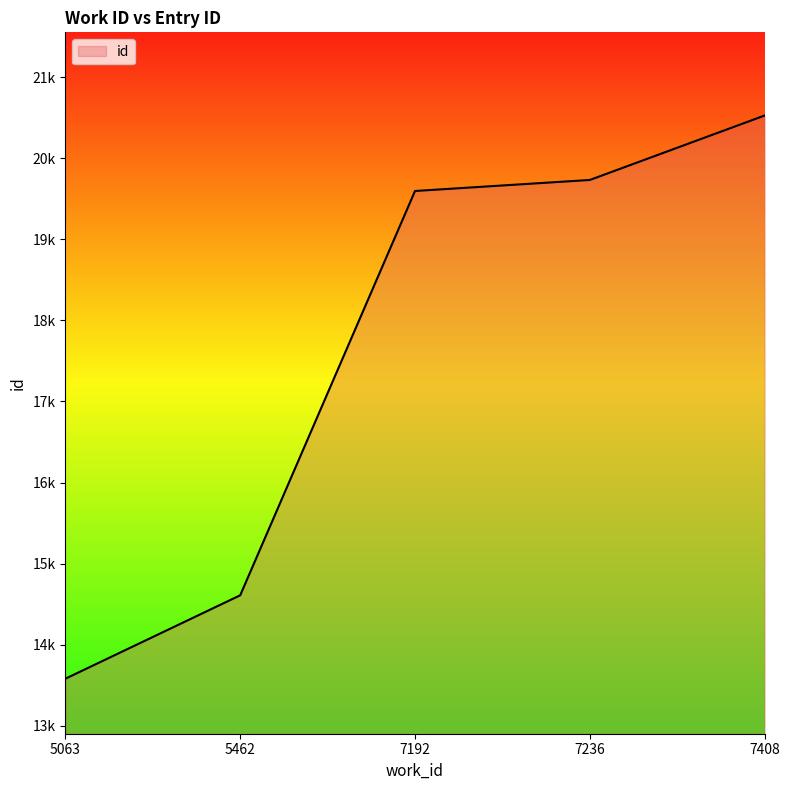

True or false: the data shows 33083 at 7236.

False